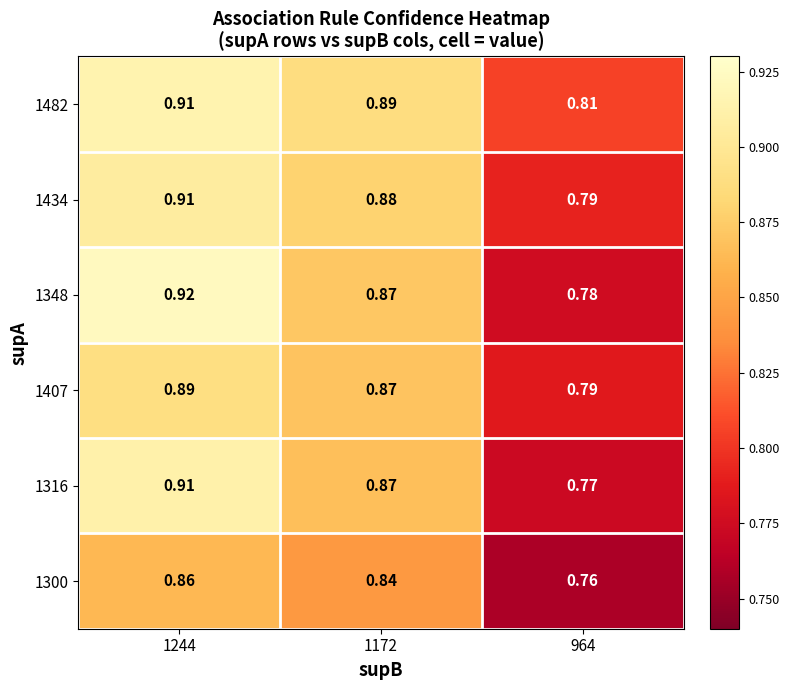

Is the value of 1482 at 1244 greater than the value of 1407 at 1244?

Yes